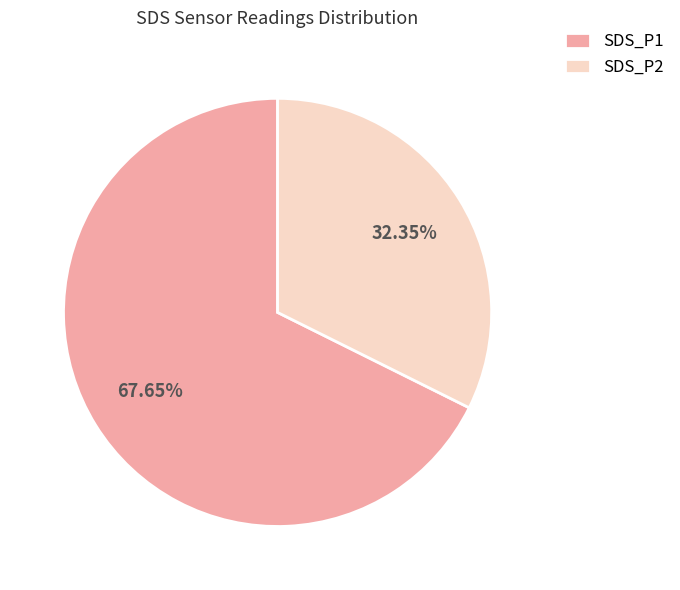

Which category has the smallest portion of the pie?

SDS_P2